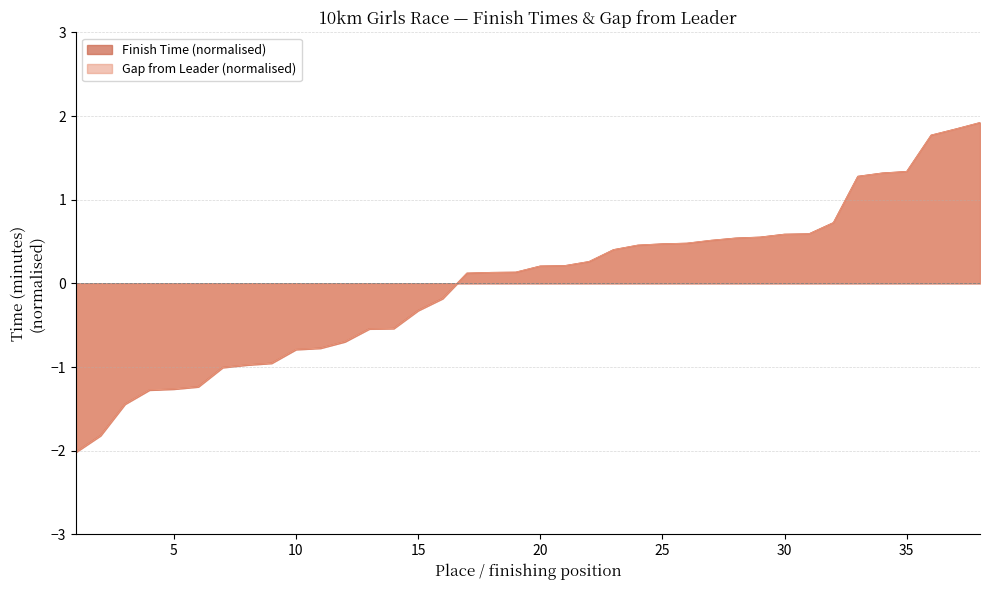

Is the value of Gap from Leader (minutes) at 20 greater than the value of Finish Time (minutes) at 35?

No